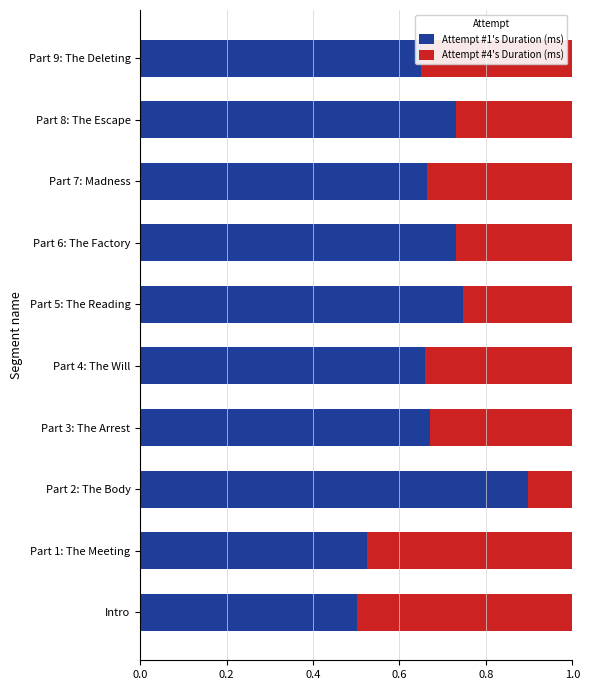

What is the total value across all series at Part 7: Madness?

1.0